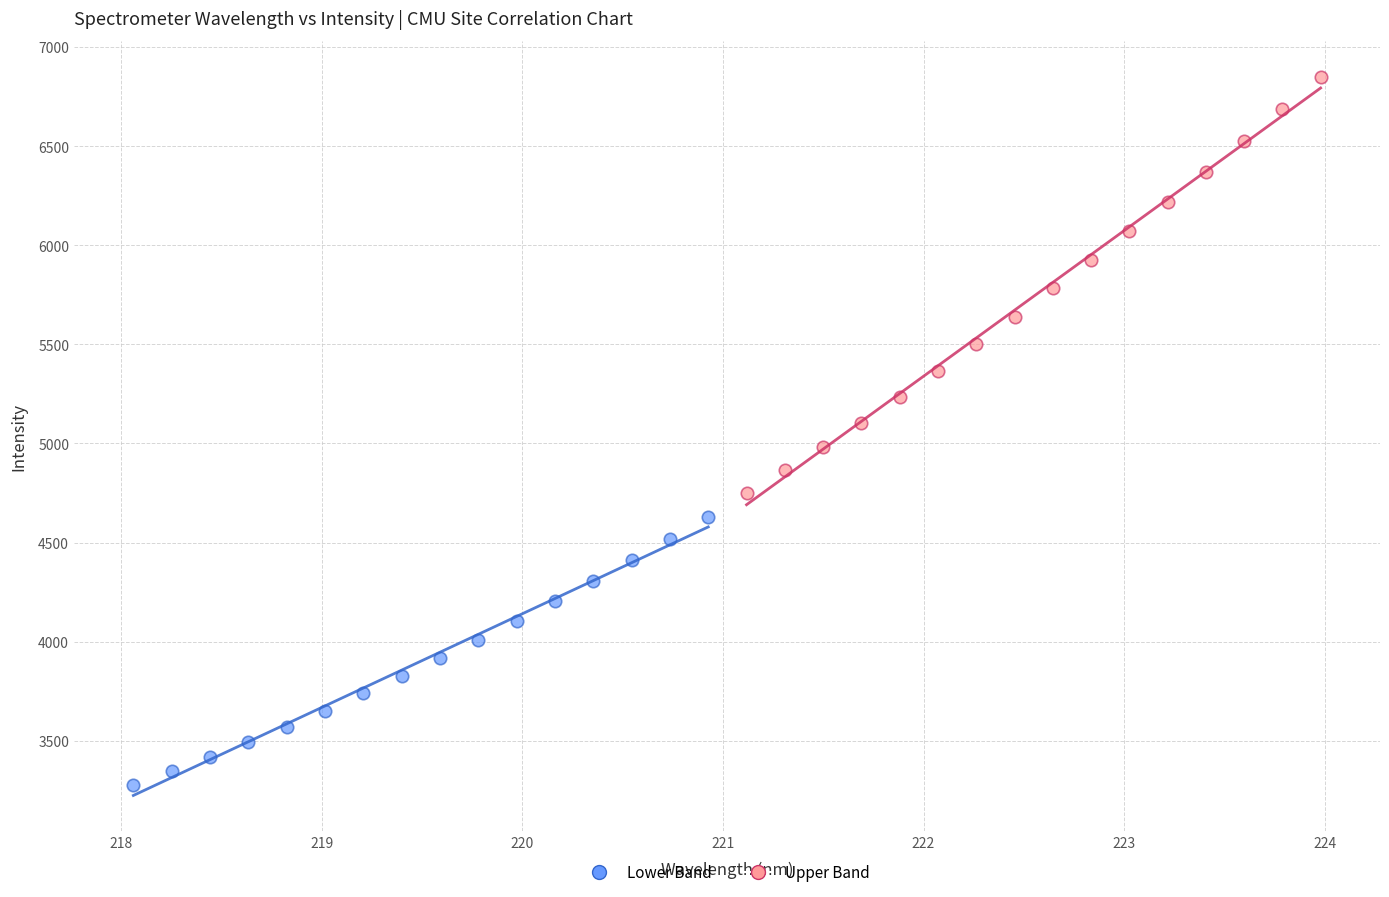

What are all the series names shown in the legend?

Lower Band, Upper Band